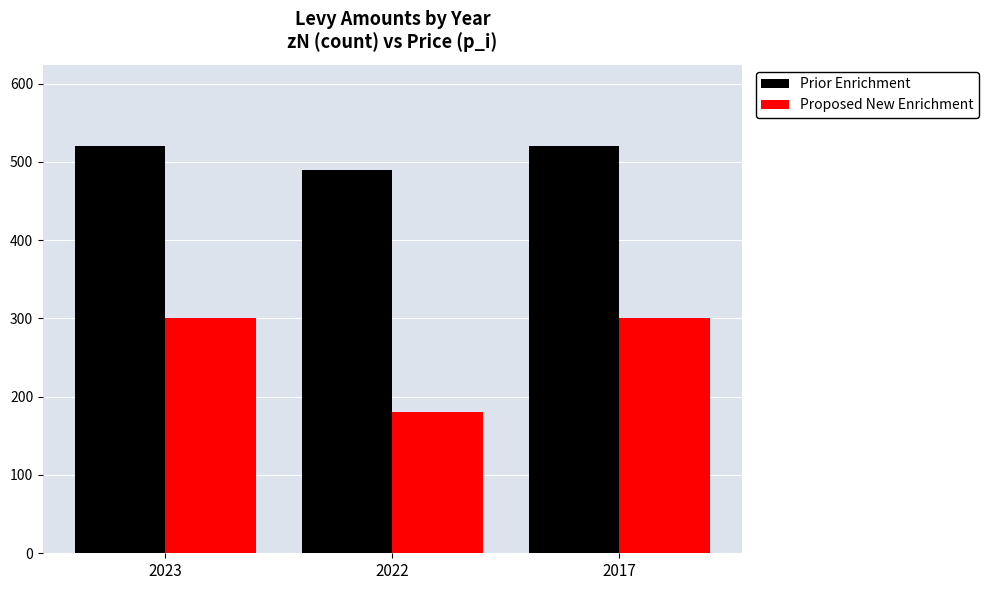

How many bars are there in each group?

2